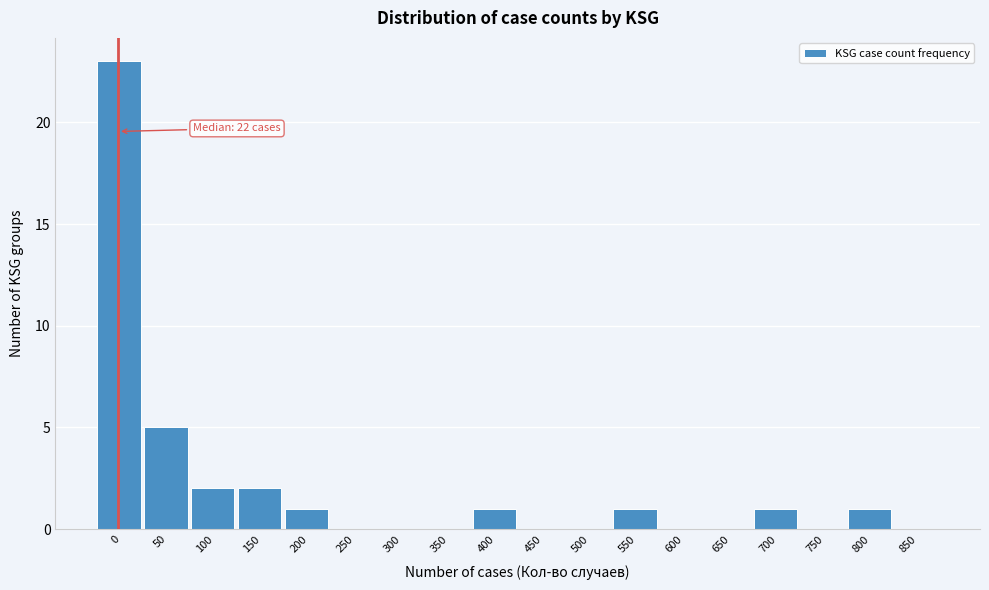

What is the sum of the values at 50 and 600?

5